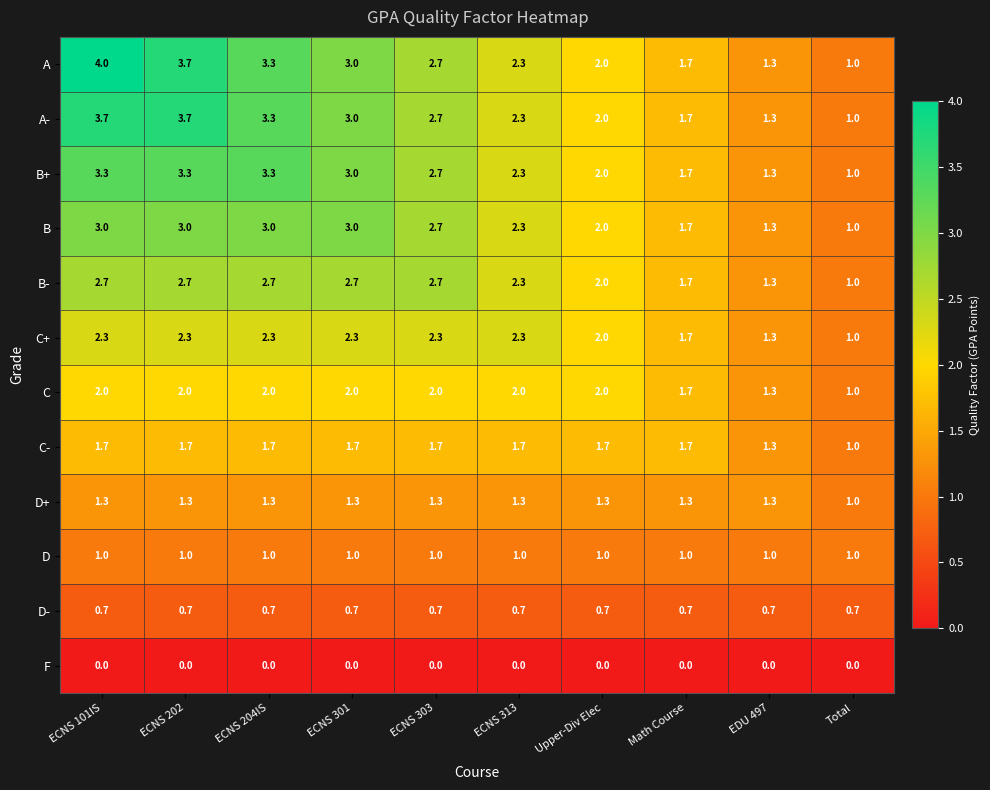

Is the value of D- at EDU 497 greater than the value of C at Upper-Div Elec?

No